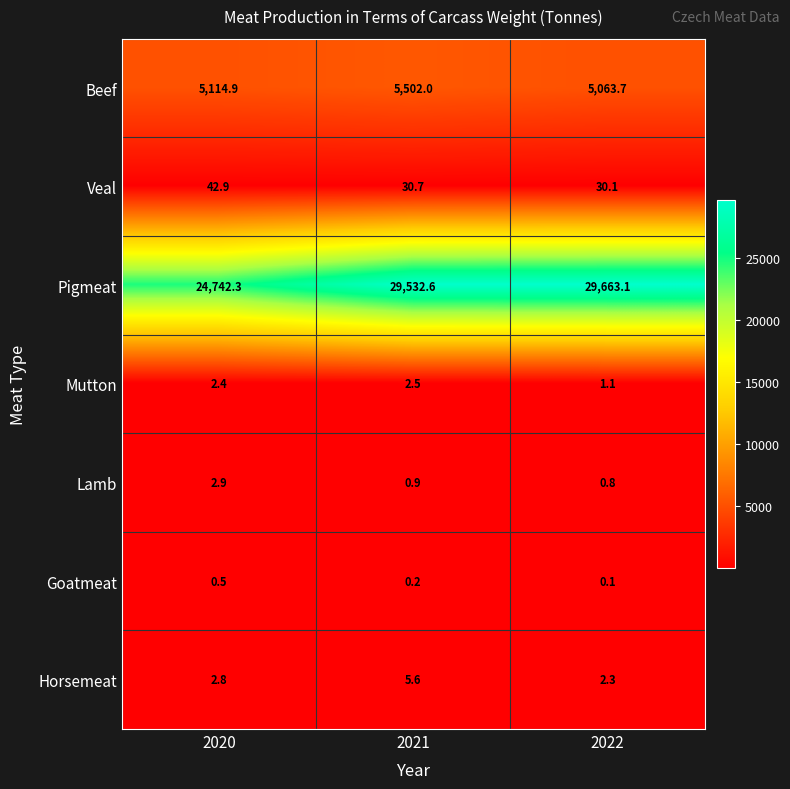

Between 2021 and 2022, which series saw the biggest shift?

Beef